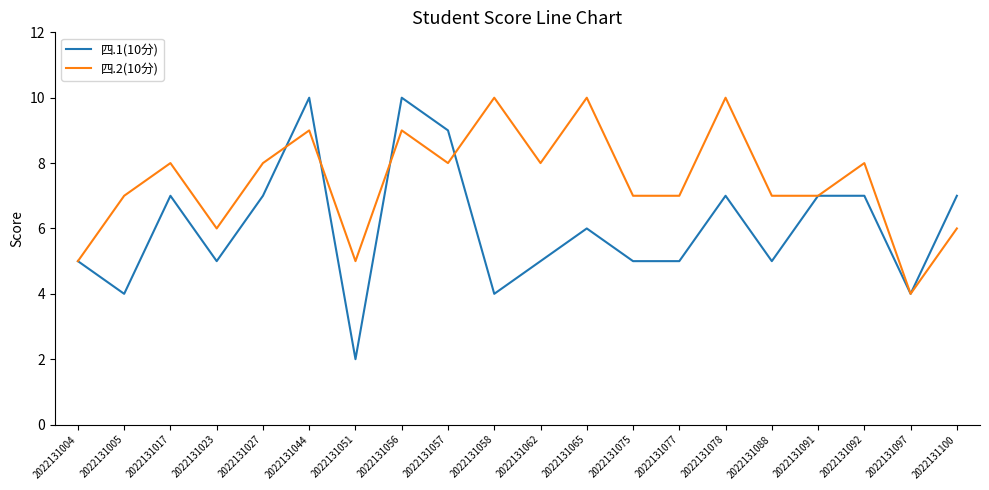

Rank the series by their average value, from highest to lowest.

四.2(10分), 四.1(10分)